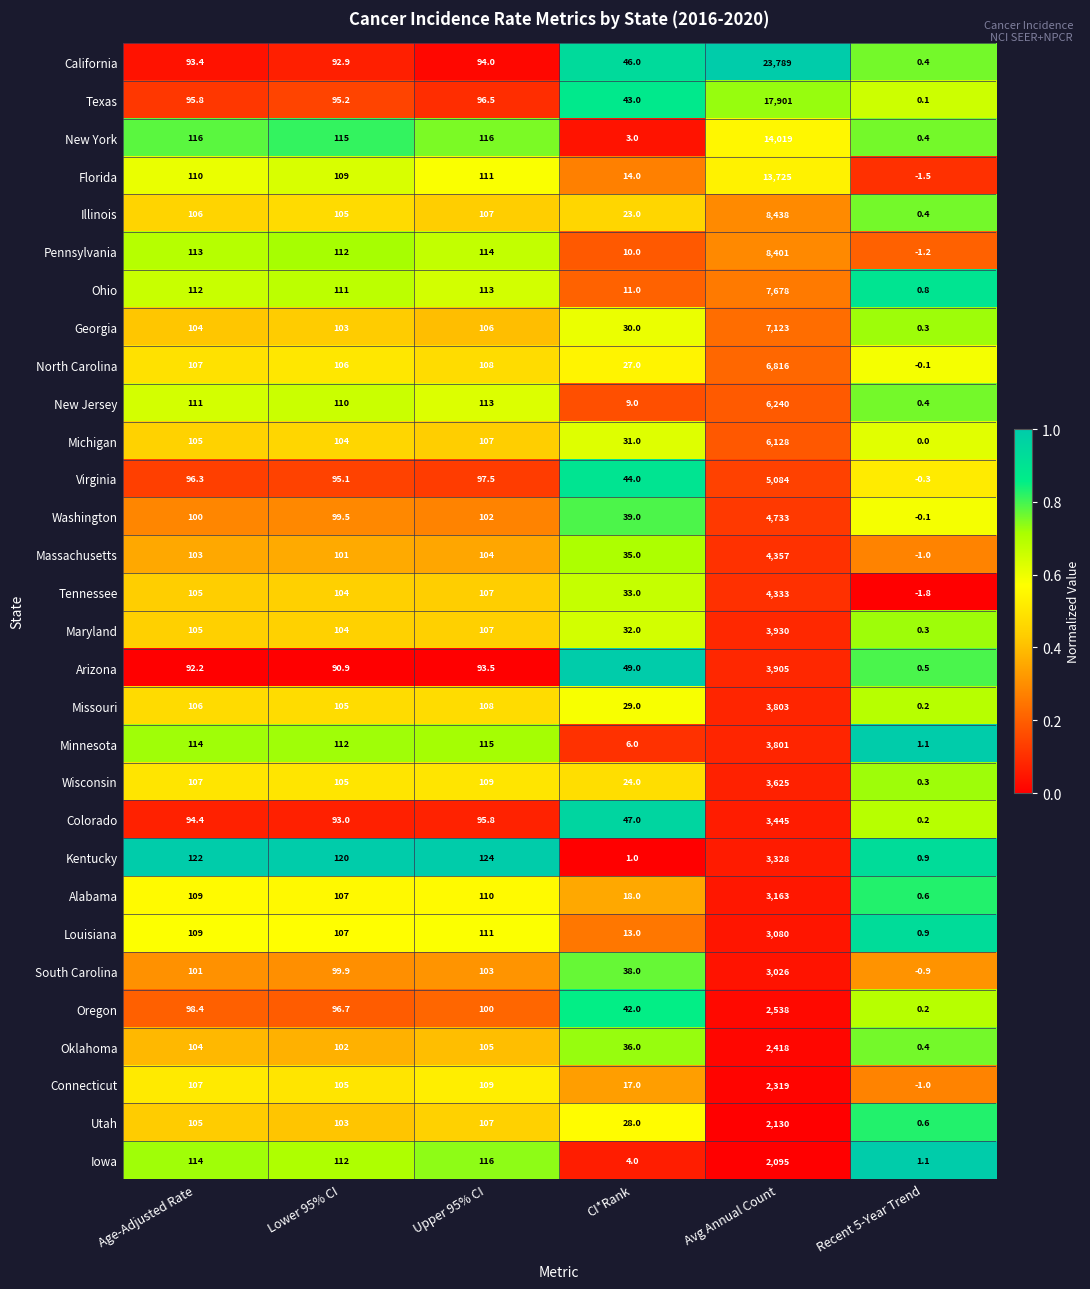

Which series changed the most between Upper 95% CI and Recent 5-Year Trend?

Kentucky